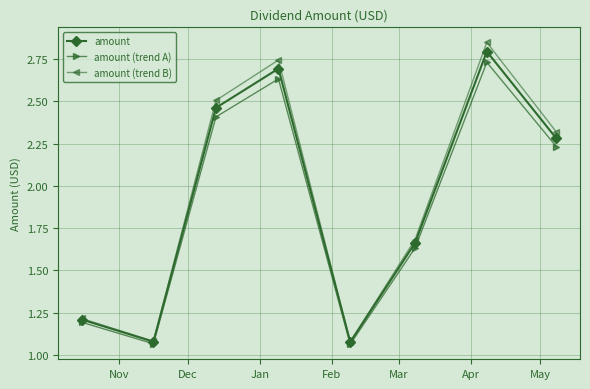

At how many categories does at least one series exceed 2?

4